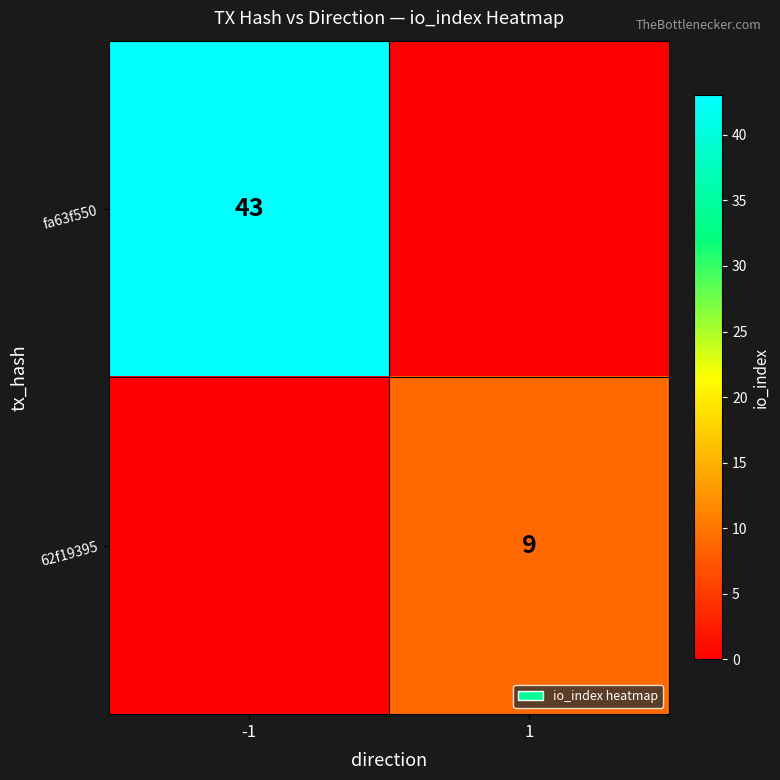

The value of fa63f550 at -1 is 43. True or false?

True